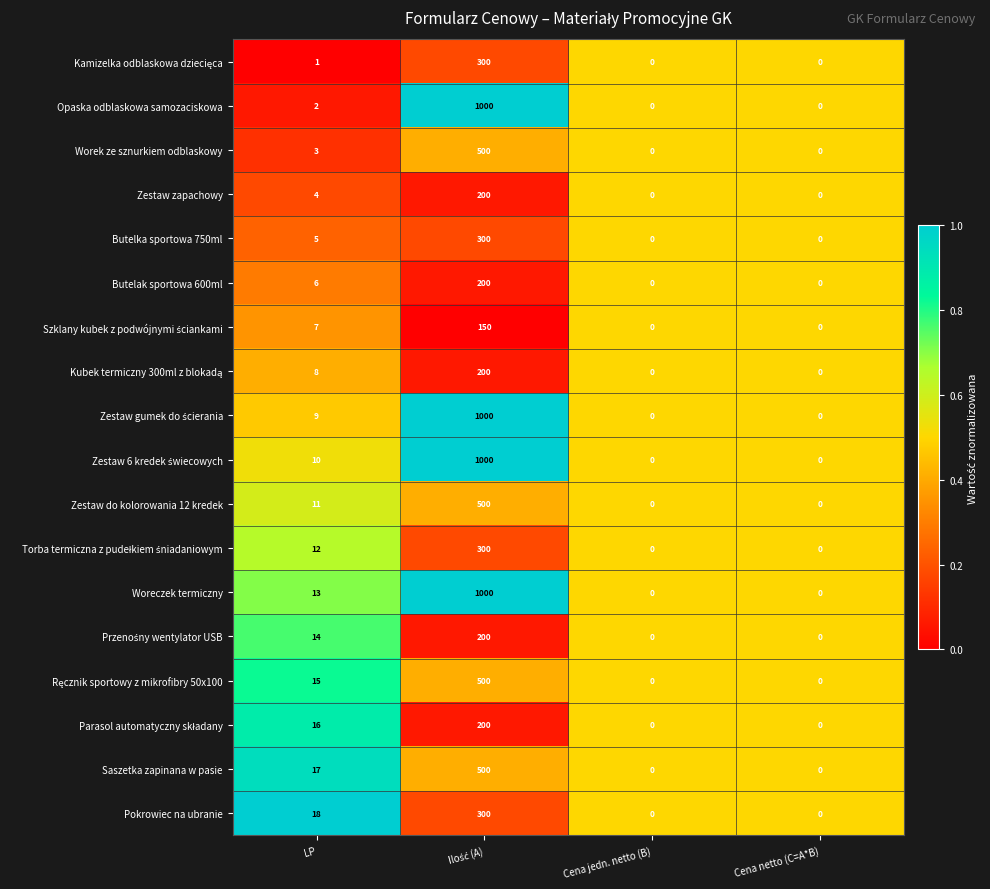

Which series has the largest total across all categories?

Woreczek termiczny